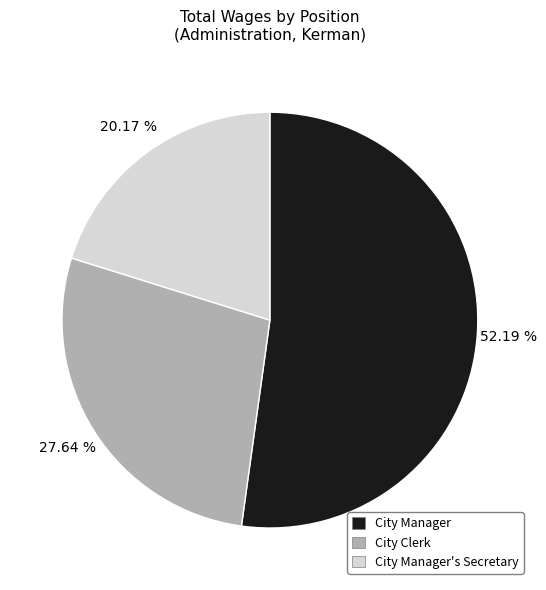

What is the majority slice?

City Manager